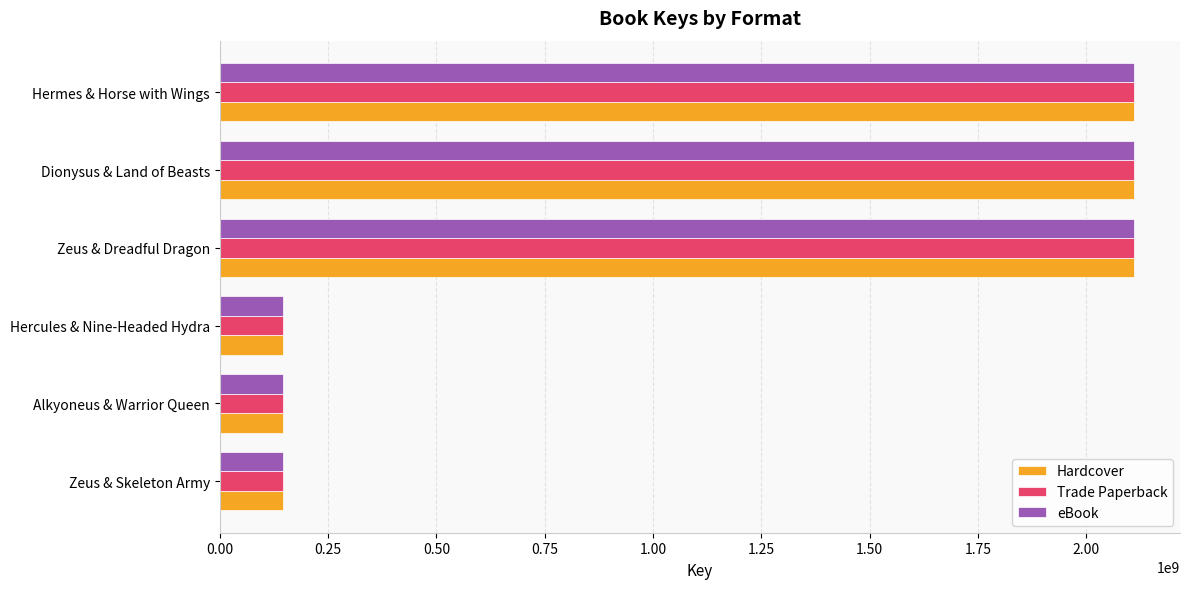

What is the difference between the maximum and minimum values in the eBook series?

1965653674